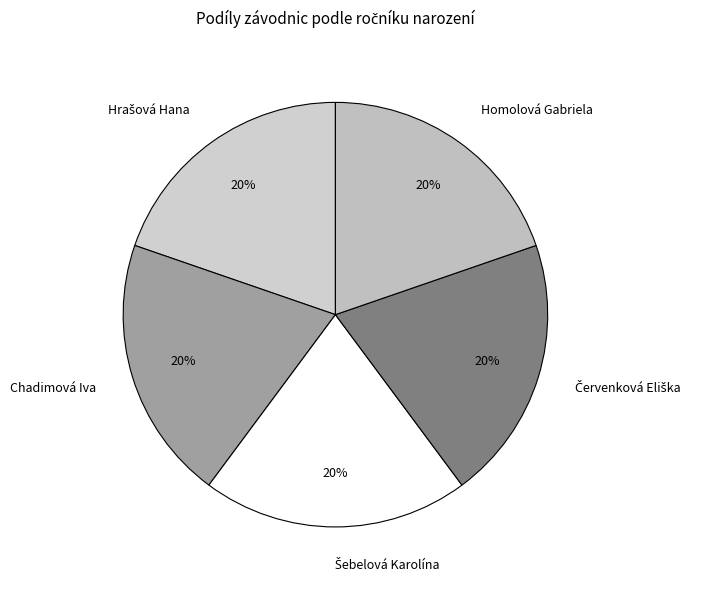

True or false: Homolová Gabriela accounts for 20% of the total.

True